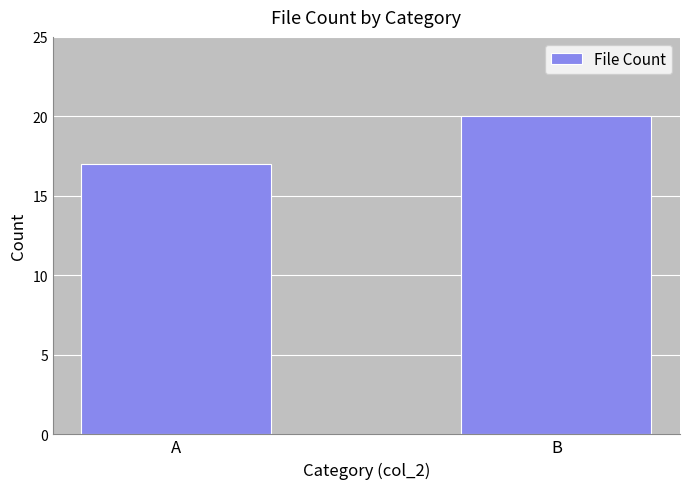

What is the ratio of the value at B to the value at A?

1.2